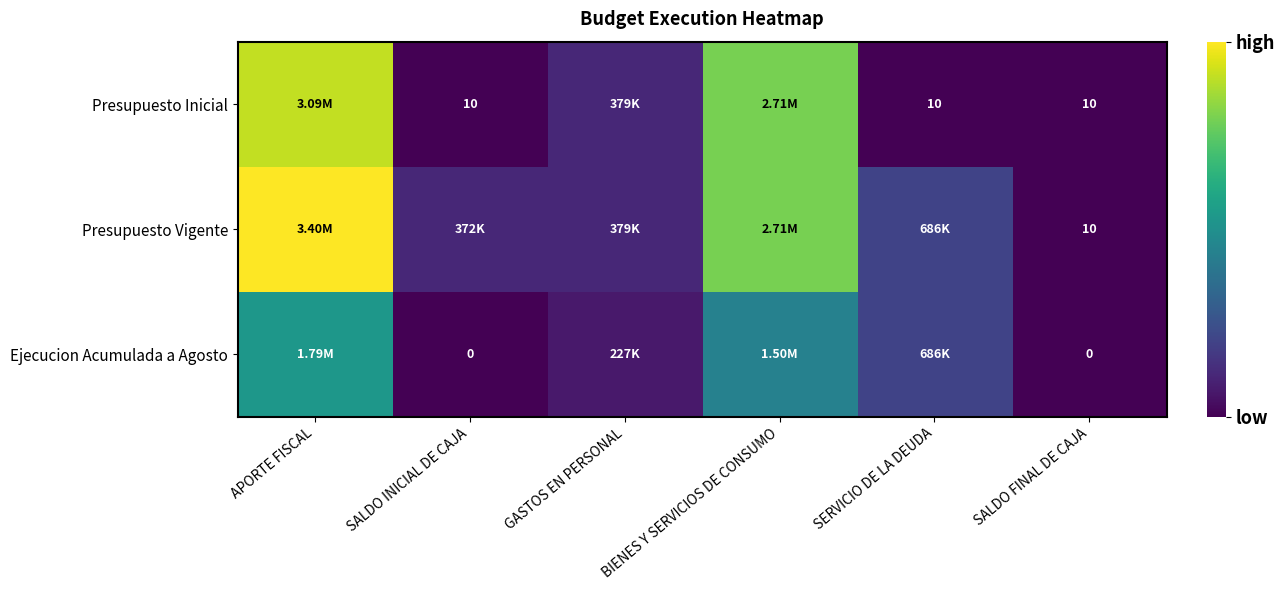

True or false: Presupuesto Inicial has a value of 3560625 at BIENES Y SERVICIOS DE CONSUMO.

False